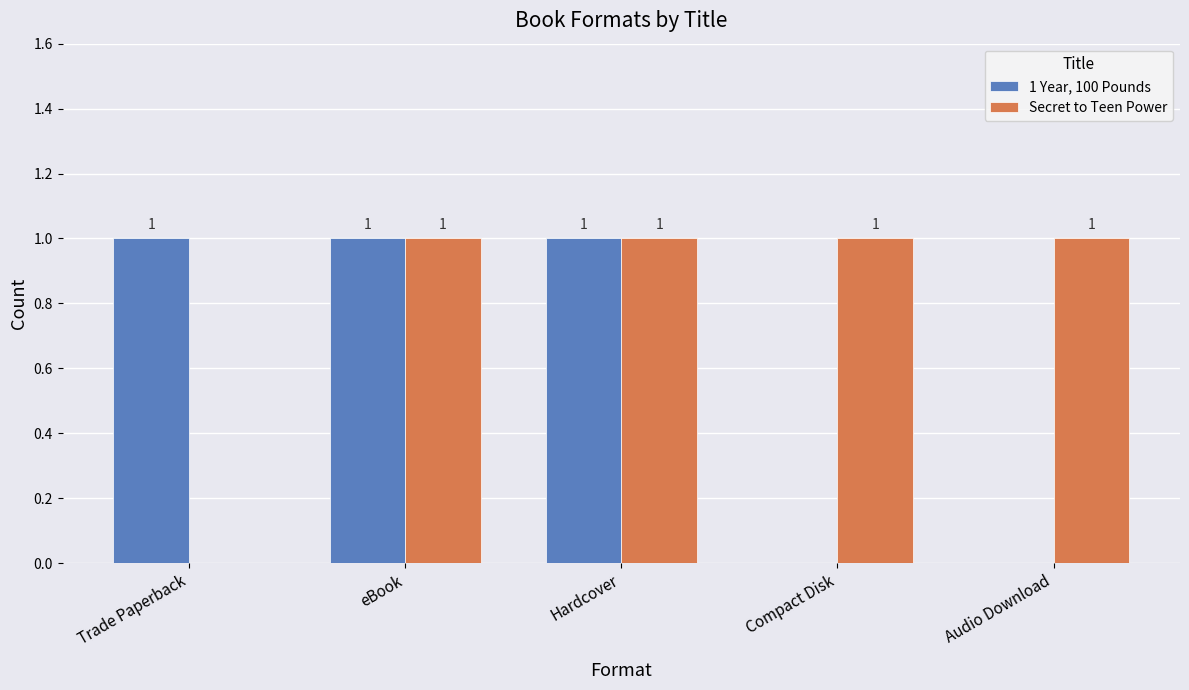

What is the highest value of the Secret to Teen Power series?

1